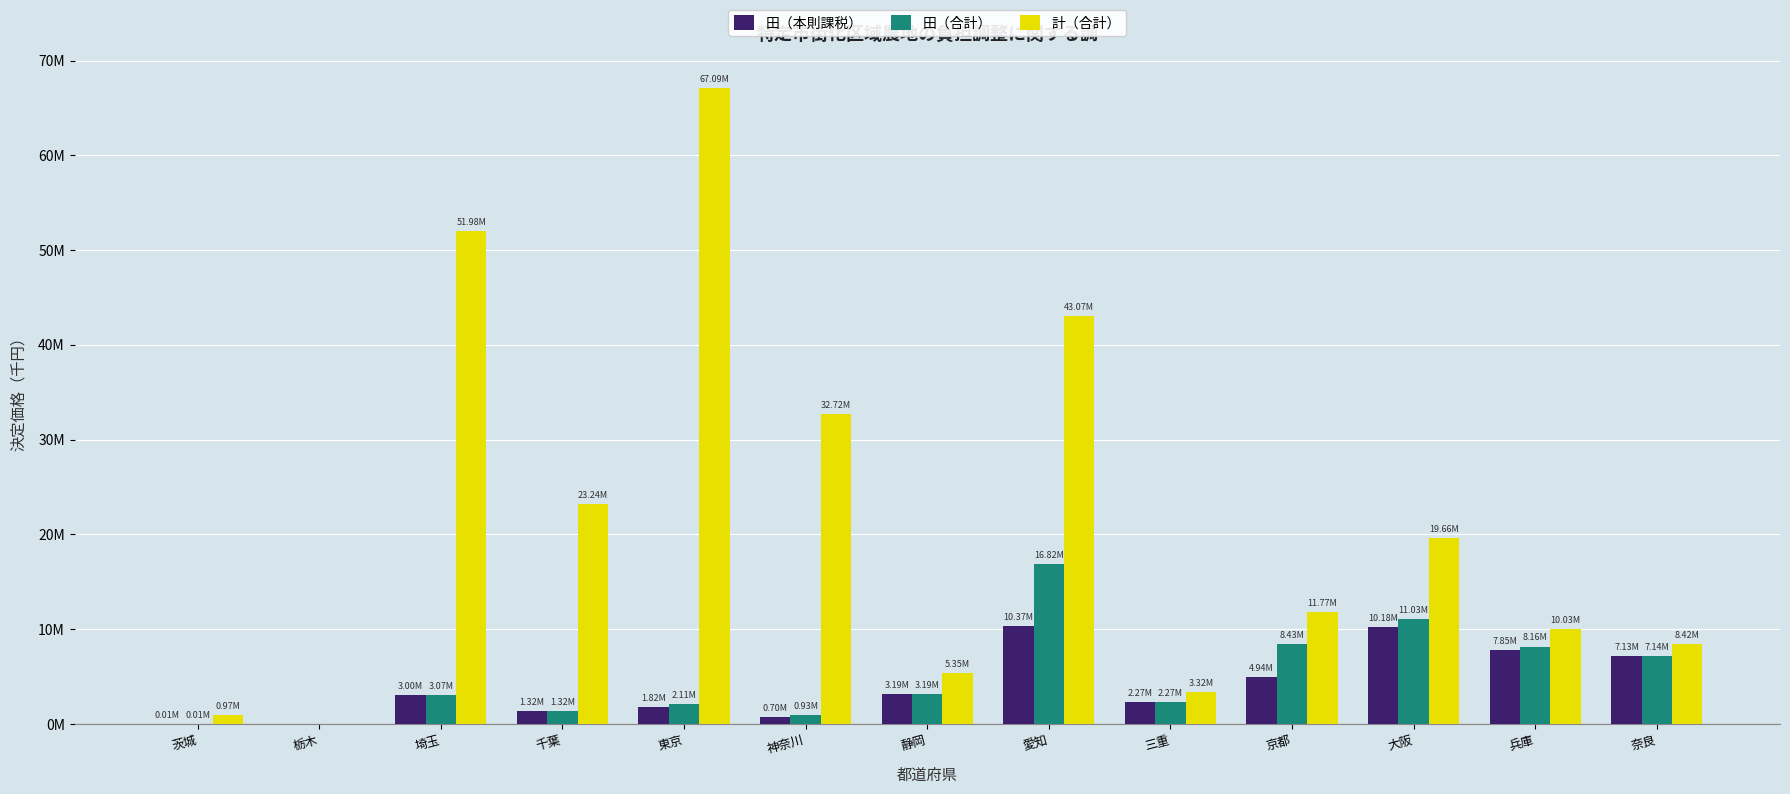

The value of 計（合計） at 埼玉 is 88529559. True or false?

False